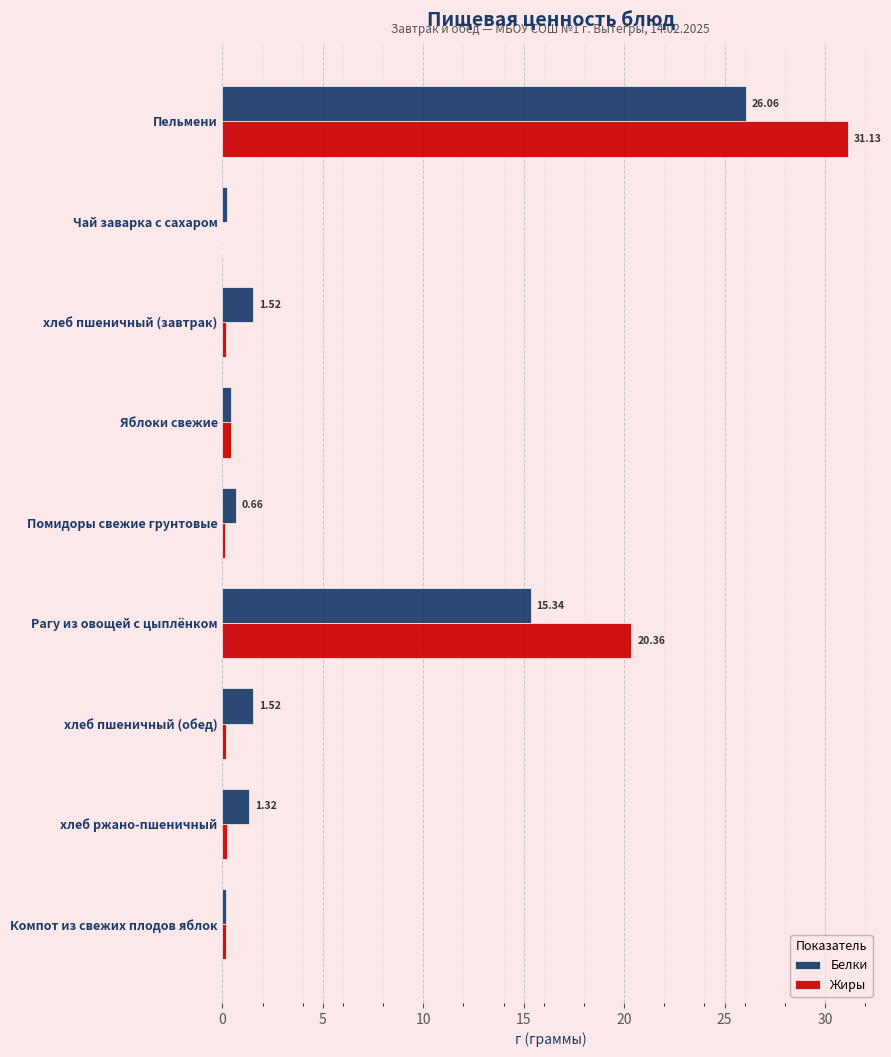

What is the sum of all Жиры values?

52.7